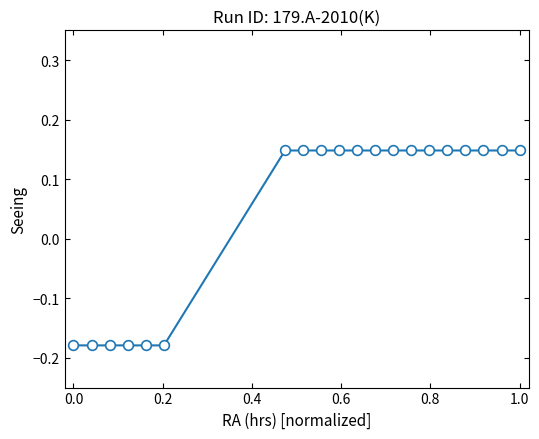

How many values are between 0 and 1?

14